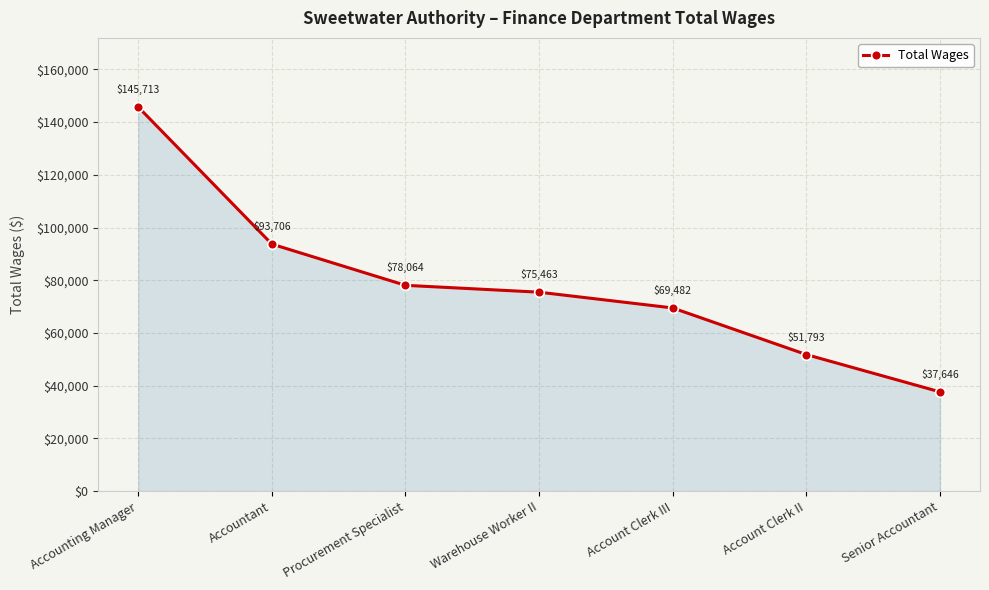

At which label does the data first exceed 75463?

Accounting Manager